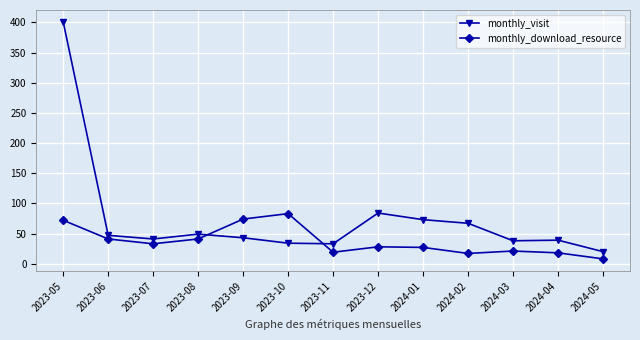

The monthly_download_resource series shows 83 at 2023-10. True or false?

True